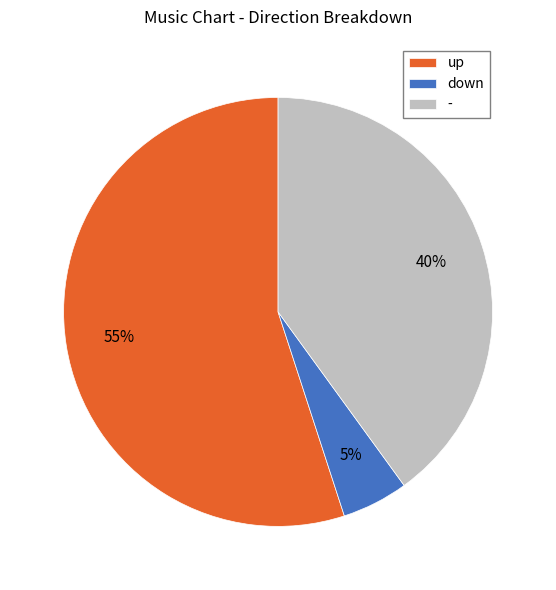

Do up and - together represent more than half of the pie?

Yes